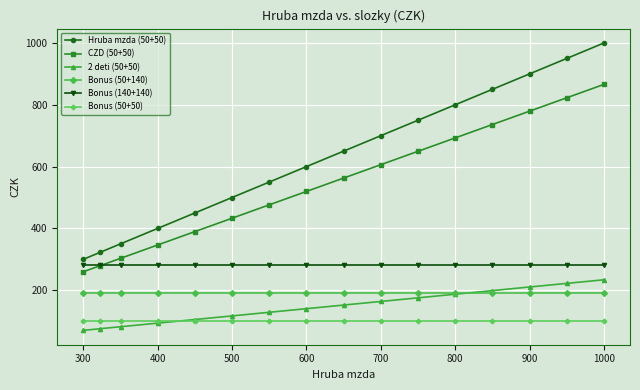

Which series has the largest total across all categories?

Hruba mzda (50+50)